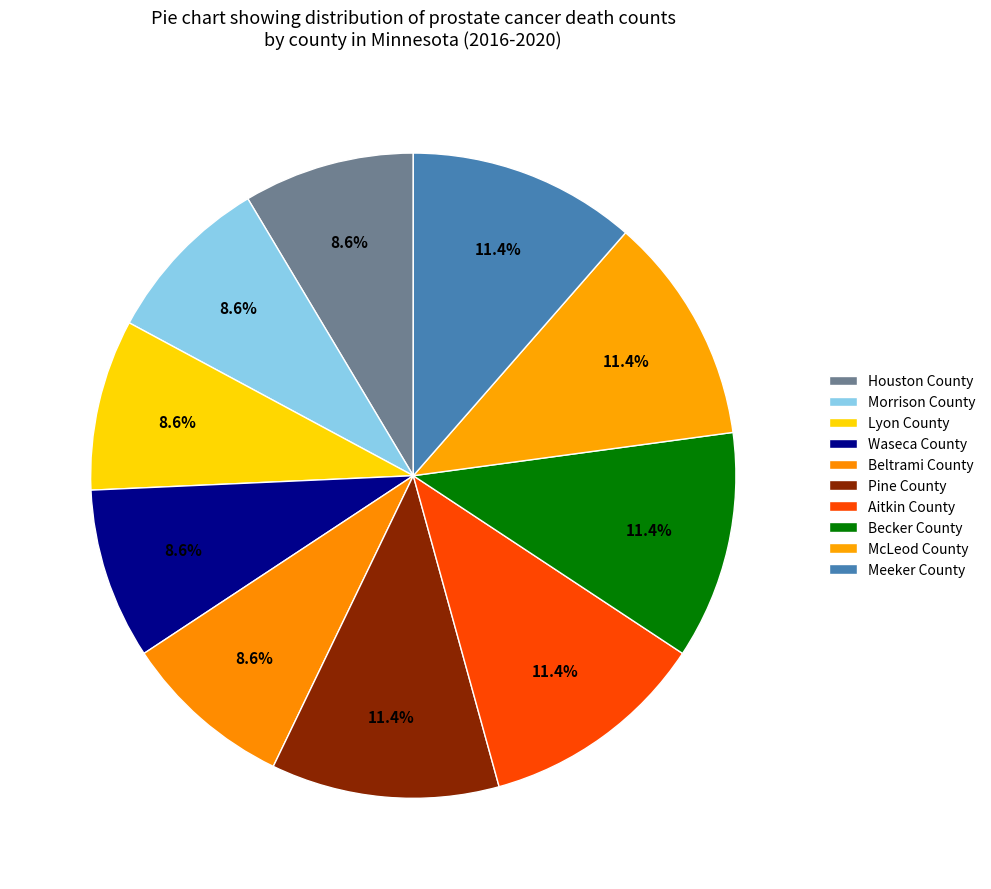

Is the sum of Becker County and Houston County greater than half?

No